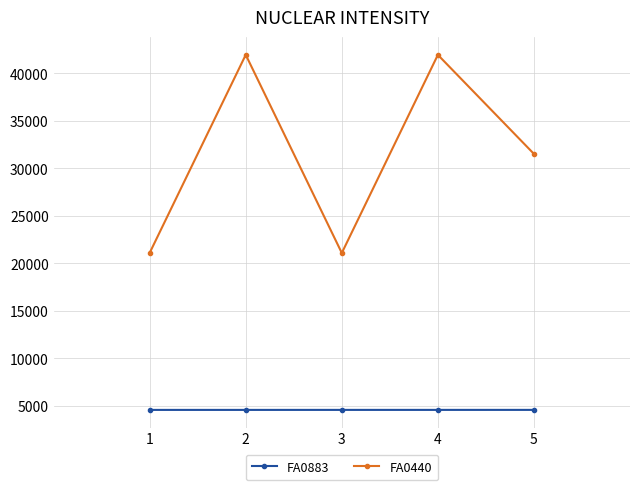

Is the value of FA0440 at 2 greater than the value of FA0883 at 3?

Yes